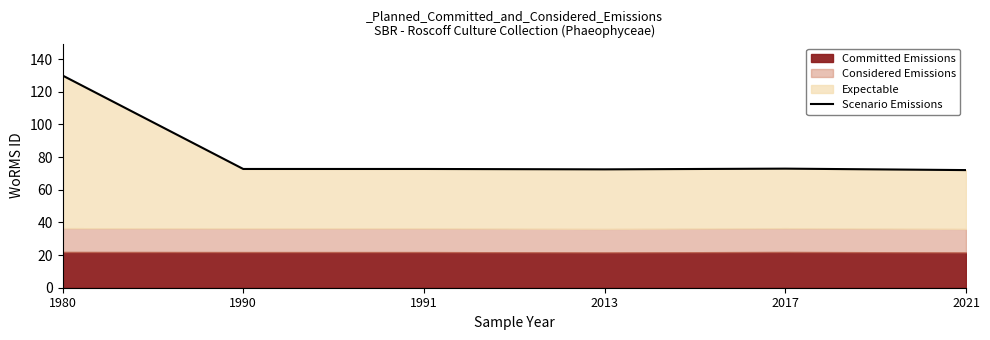

What is the sum of all values?

492.9